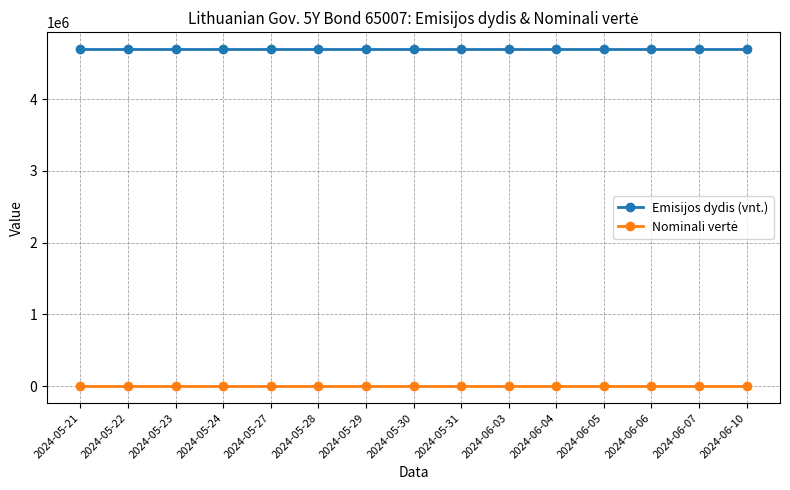

What is the maximum value shown in the chart?

4700000